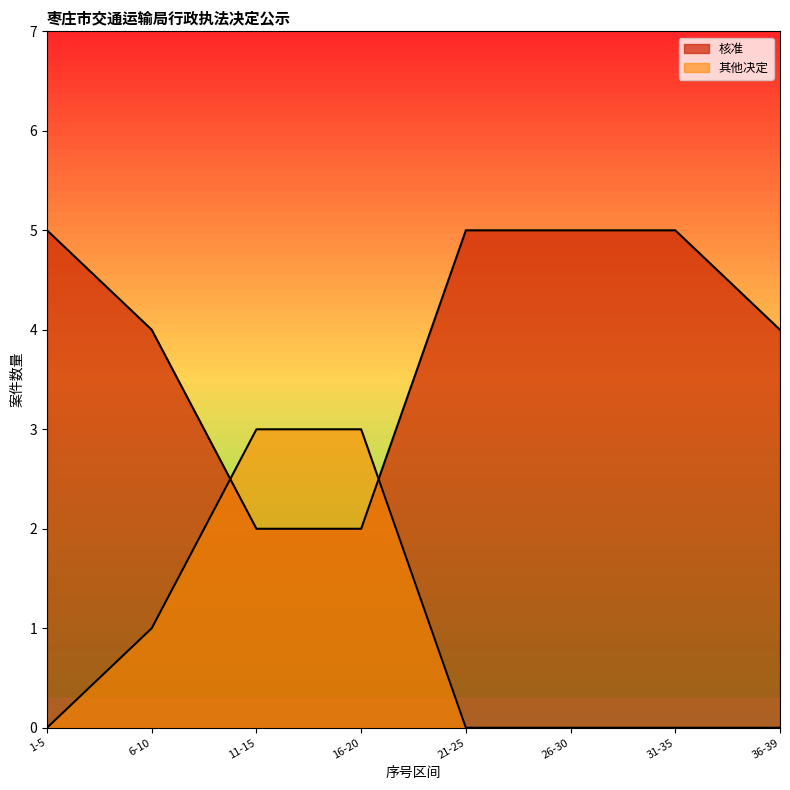

How many lines are shown in the chart?

2